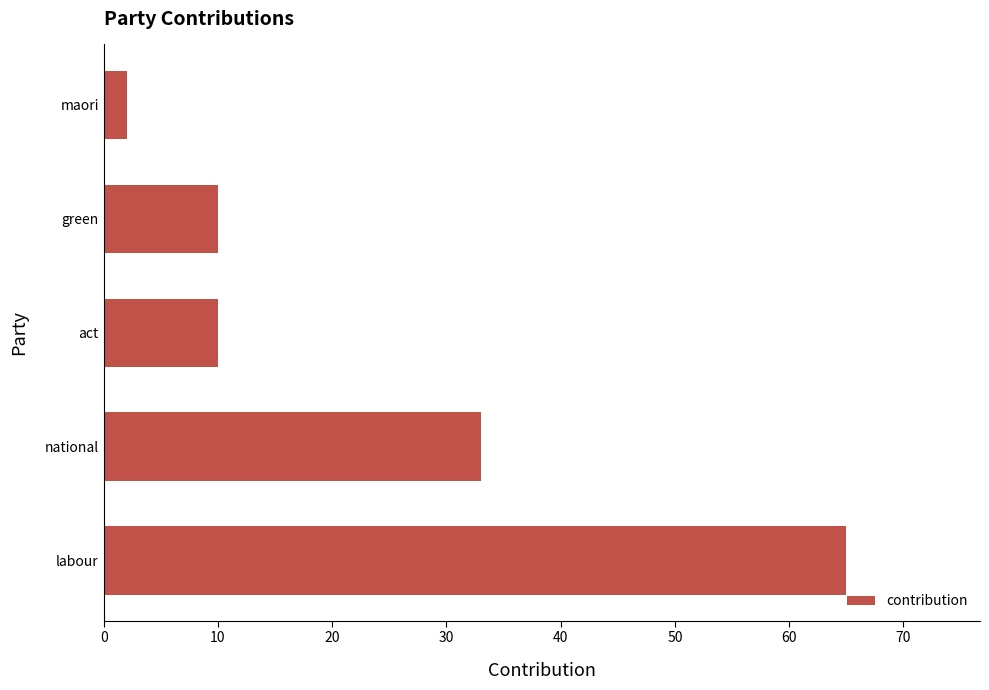

What is the smallest value displayed?

2